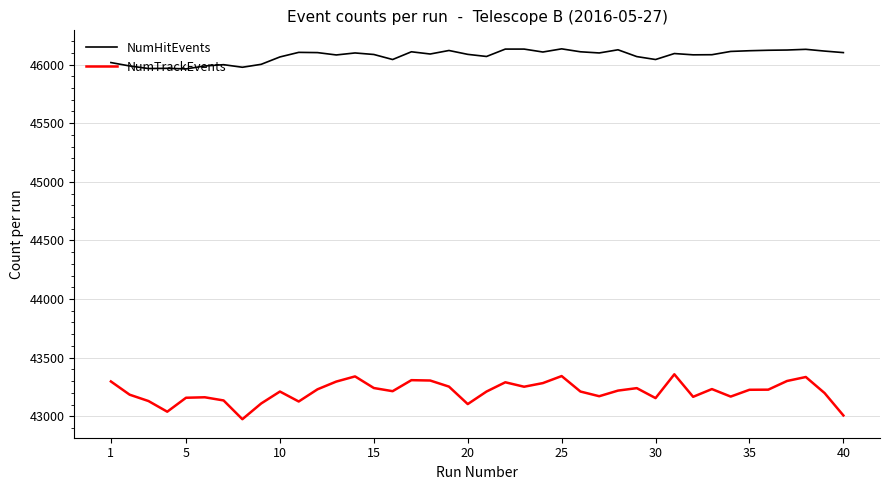

What is the highest value of the NumTrackEvents series?

43358